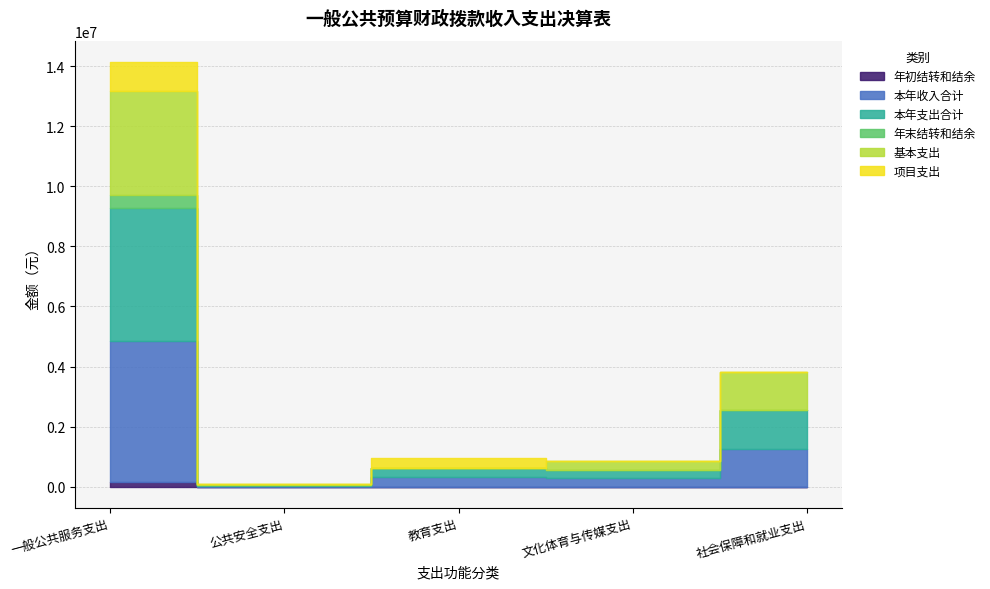

What is the spread (max minus min) of values at 社会保障和就业支出?

1271838.7